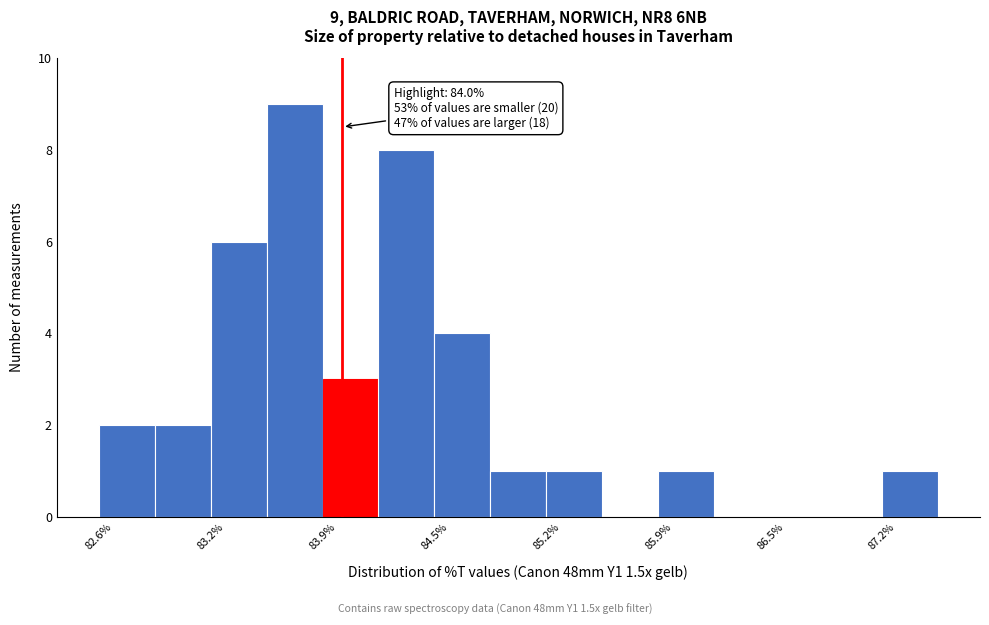

Around what value on the x-axis is the tallest bar? Give the approximate position of its centre, as read against the axis.

83.7